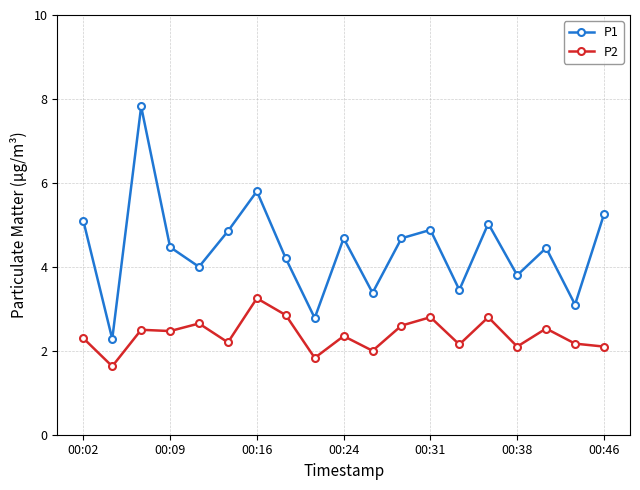

What is the difference between the maximum and second lowest values in the P1 series?

5.0